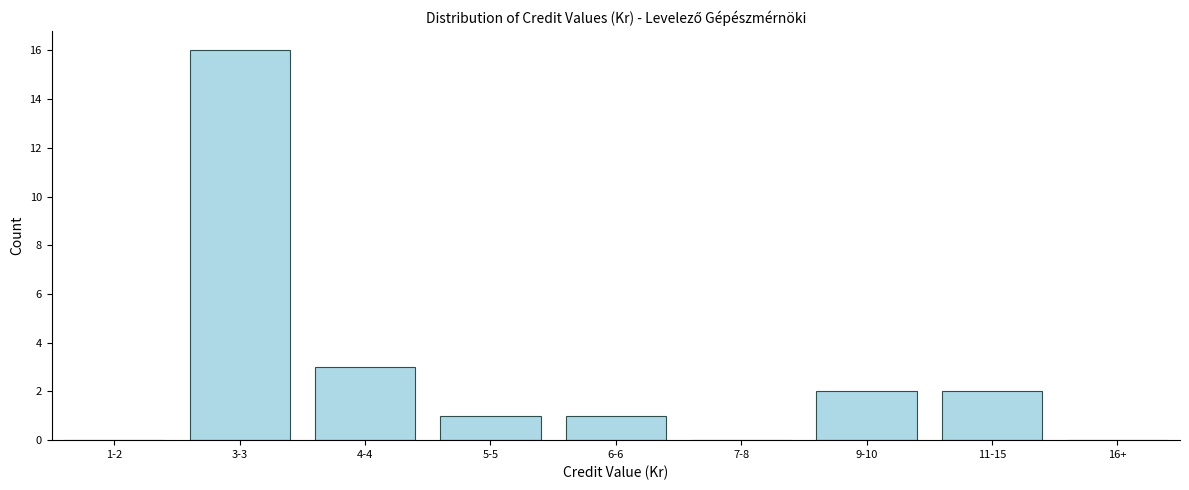

Reading left to right, what are all the values shown in this chart?

1-2=0	3-3=16	4-4=3	5-5=1	6-6=1	7-8=0	9-10=2	11-15=2	16+=0